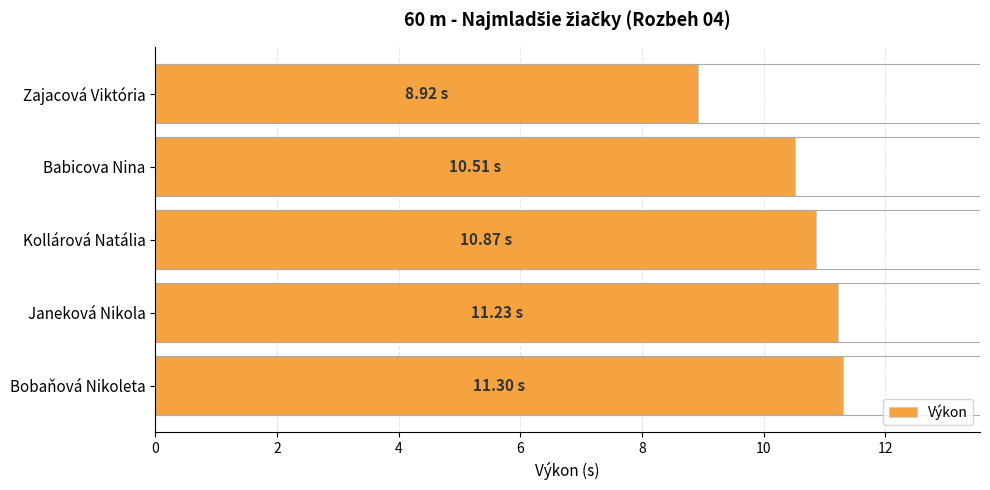

Does the chart contain any negative values?

No